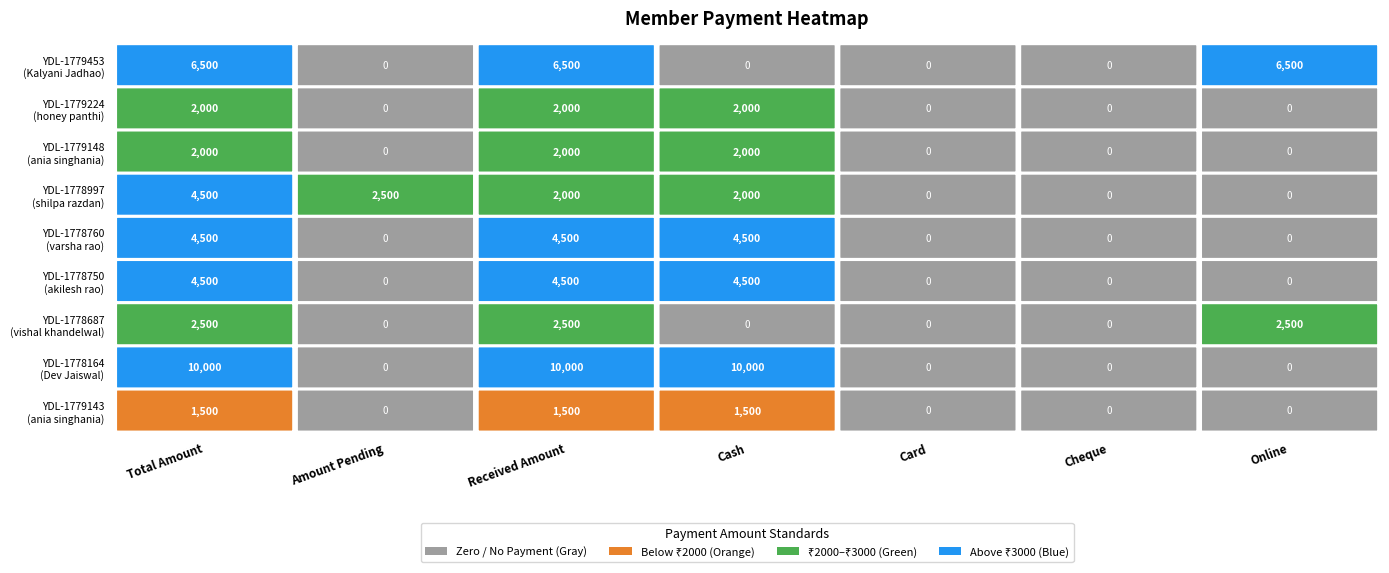

How many data points in YDL-1778760 are above 0?

3